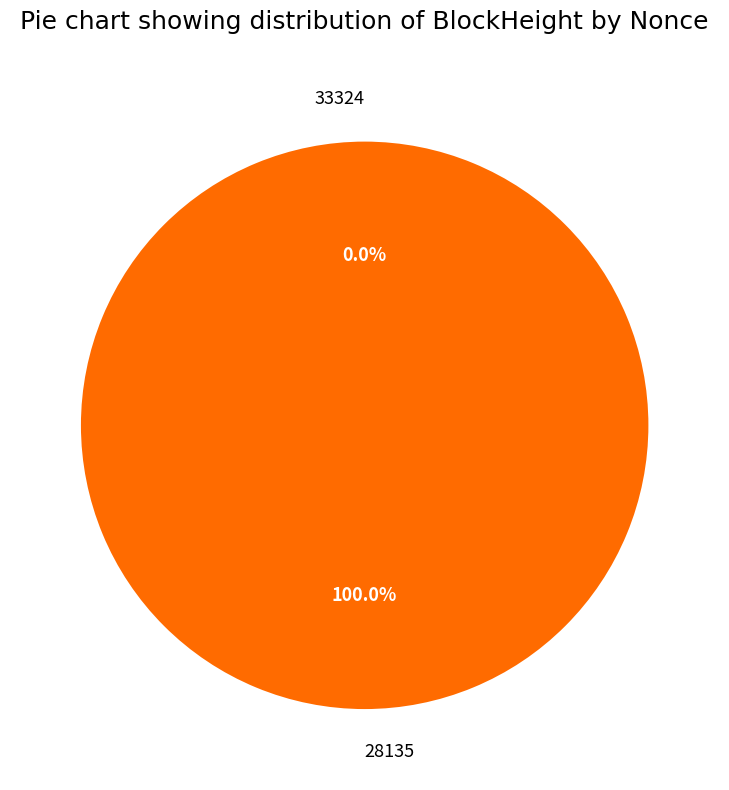

Is it true that 33324 is 0% of the pie?

True